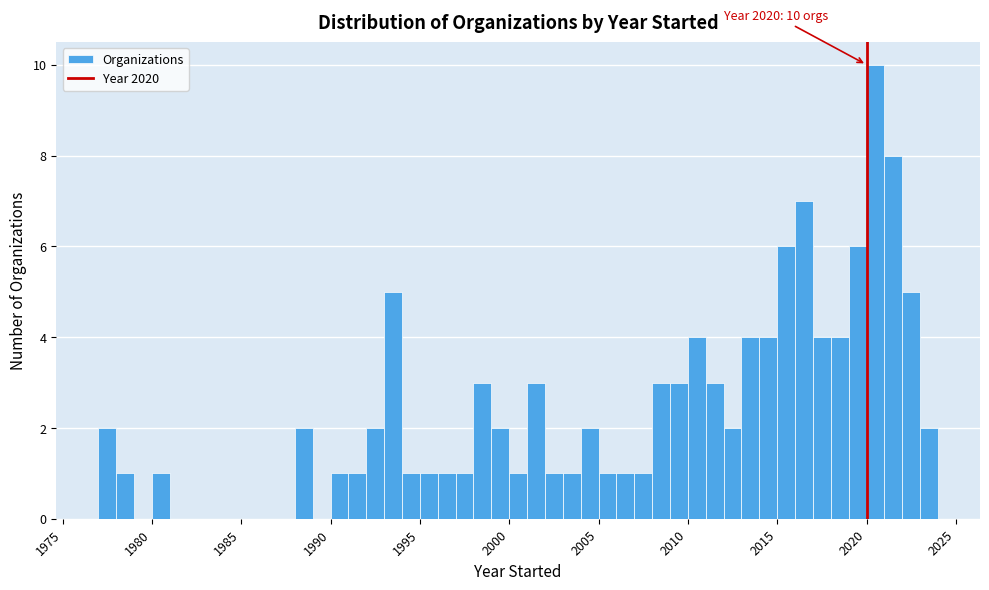

Around what value on the x-axis is the tallest bar? Give the approximate position of its centre, as read against the axis.

2020.5